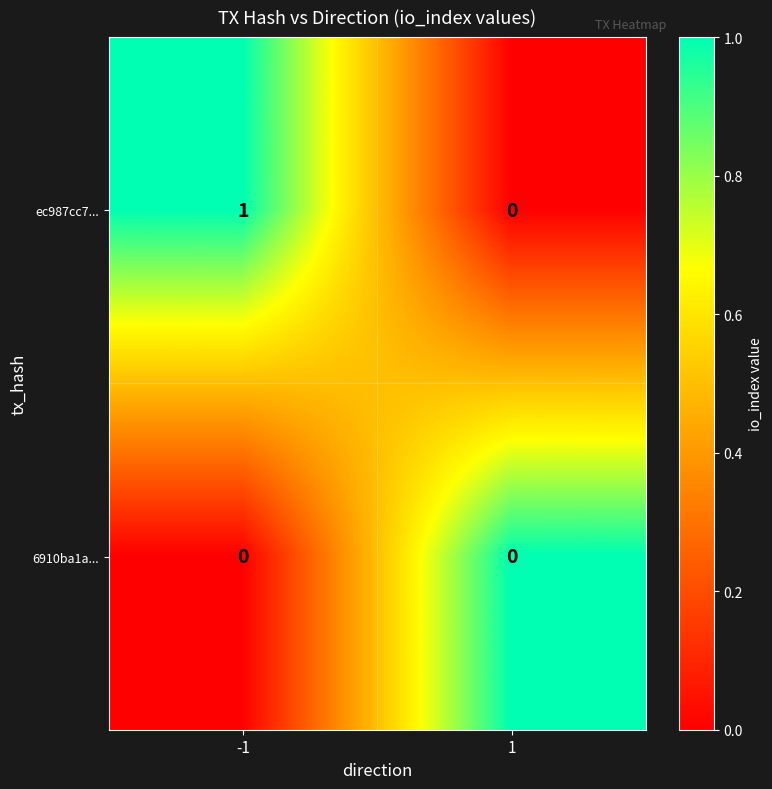

The value of 6910ba1a... at -1 is 0. True or false?

True